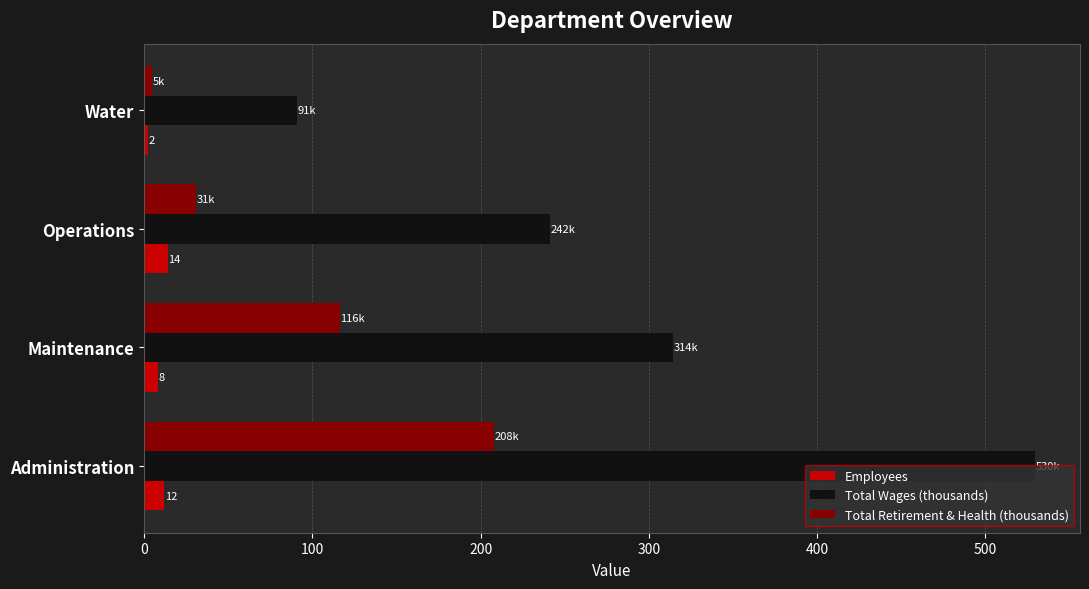

What are all the series names shown in the legend?

Employees, Total Wages (thousands), Total Retirement & Health (thousands)